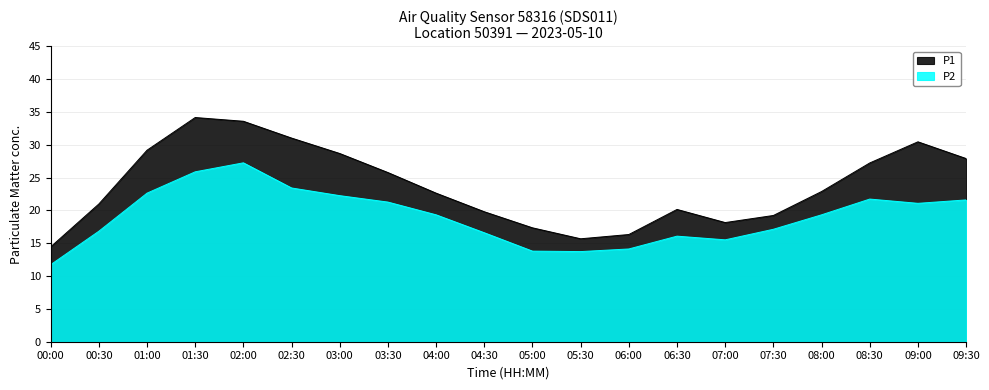

What is the label of the 6th point from the right?

07:00